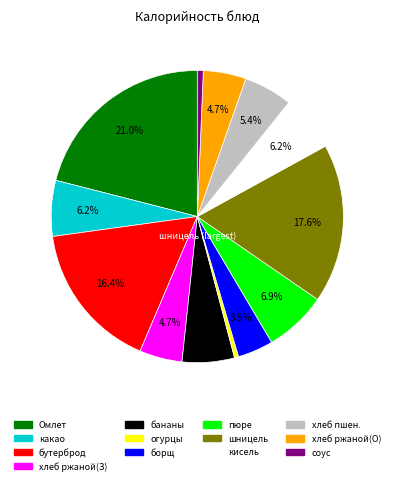

Is there any slice that represents more than half of the pie?

No